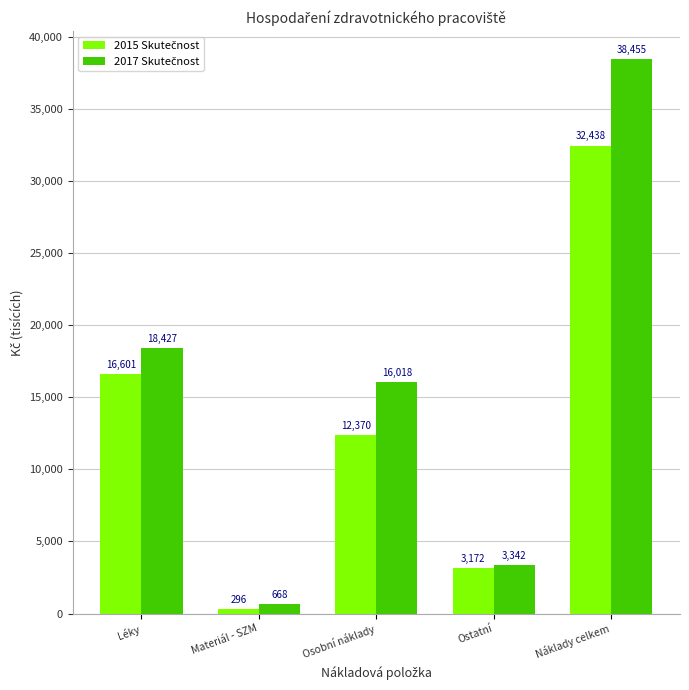

What position from the left is Ostatní?

4